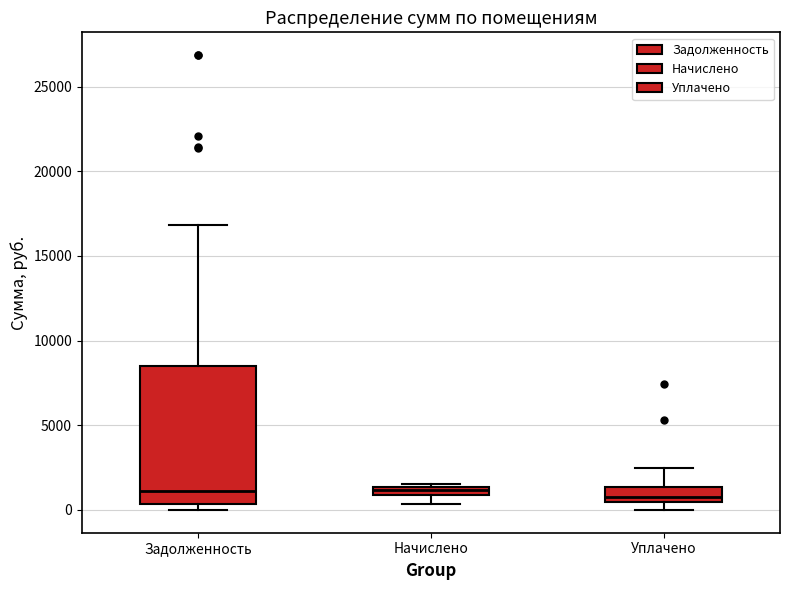

Where does the upper whisker of the box for Уплачено end on the y-axis? The values are not printed on the chart, so give them approximately, as read against the axis.

2500